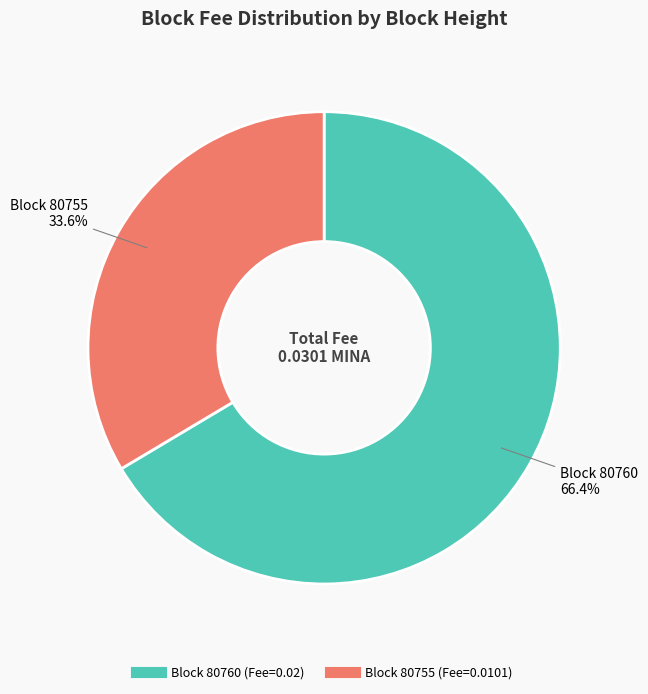

Does any single category account for the majority?

Yes